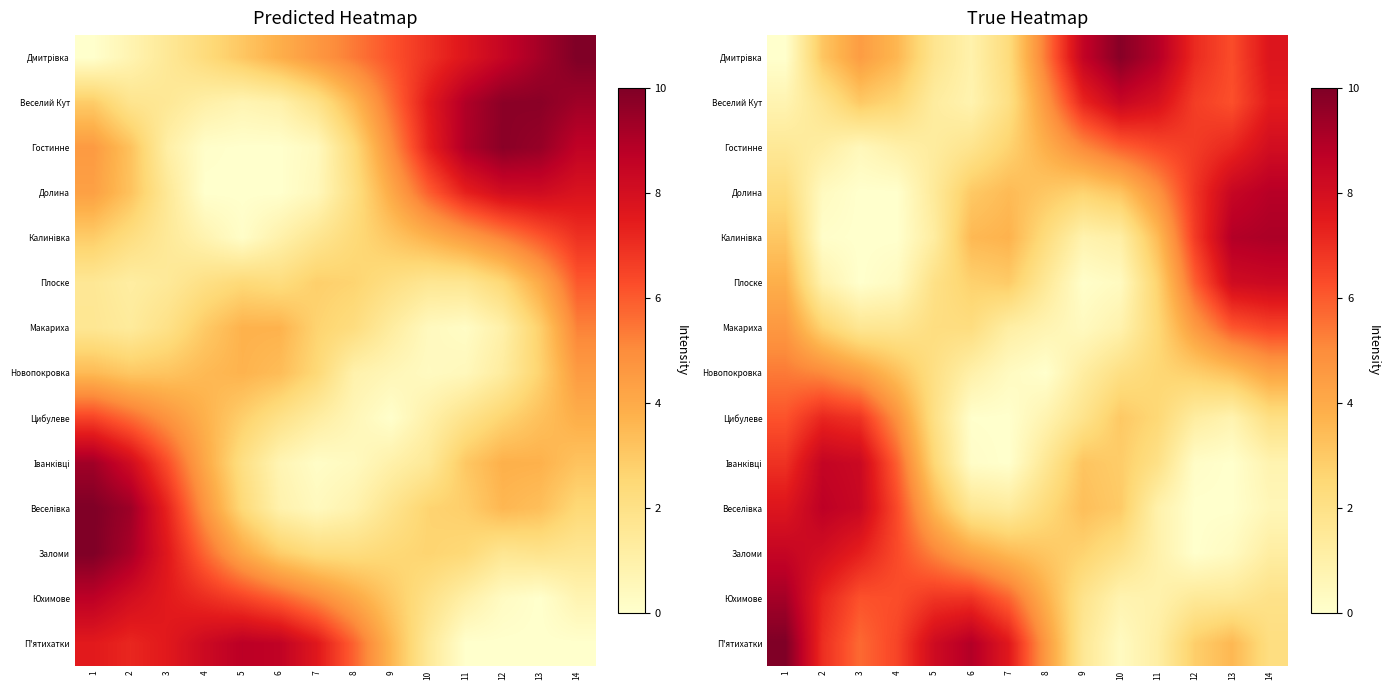

The Цибулеве series shows 2.1 at 14. True or false?

True